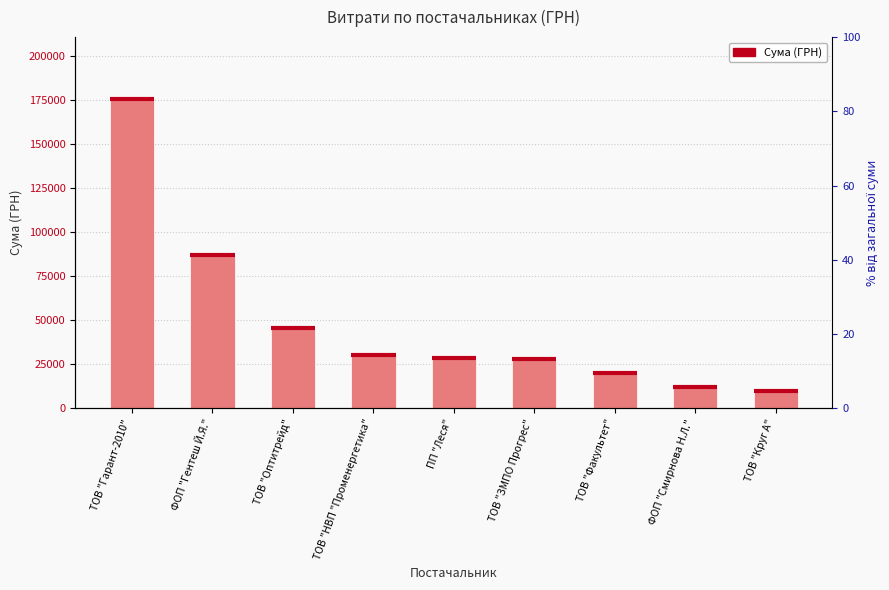

Reading right to left, extract all data points from this chart.

ТОВ "Круг А"=9816.3	ФОП "Смирнова Н.Л."=12147.0	ТОВ "Факультет"=19949.3	ТОВ "ЗМПО Прогрес"=27878.2	ПП "Леся"=28474.1	ТОВ "НВП "Променергетика"=30016.8	ТОВ "Оптитрейд"=45738.9	ФОП "Гентеш Й.Я."=86892.5	ТОВ "Гарант-2010"=175841.4